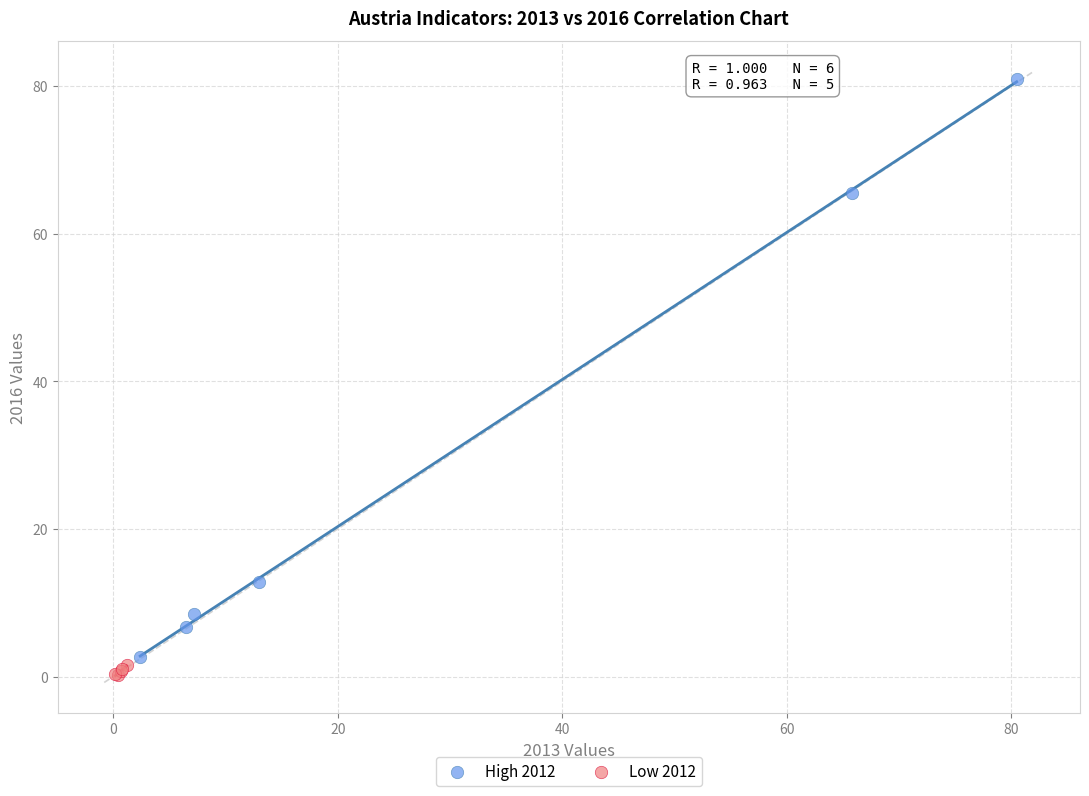

Which series has the widest spread of Y values?

High 2012